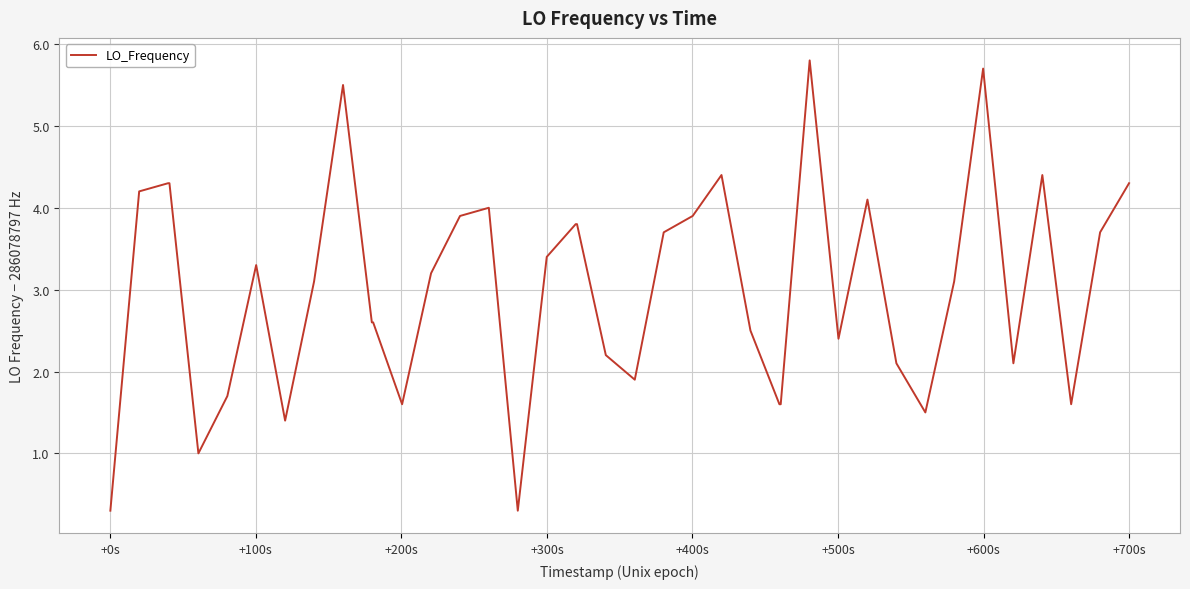

Does the chart have visible grid lines?

Yes